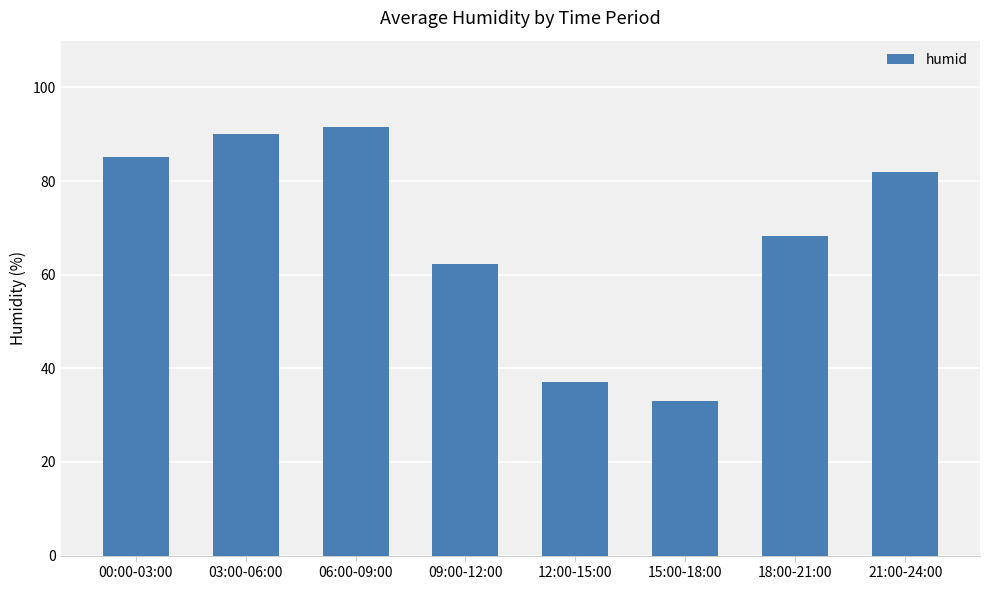

What is the value of the 6th bar from the left?

33.0